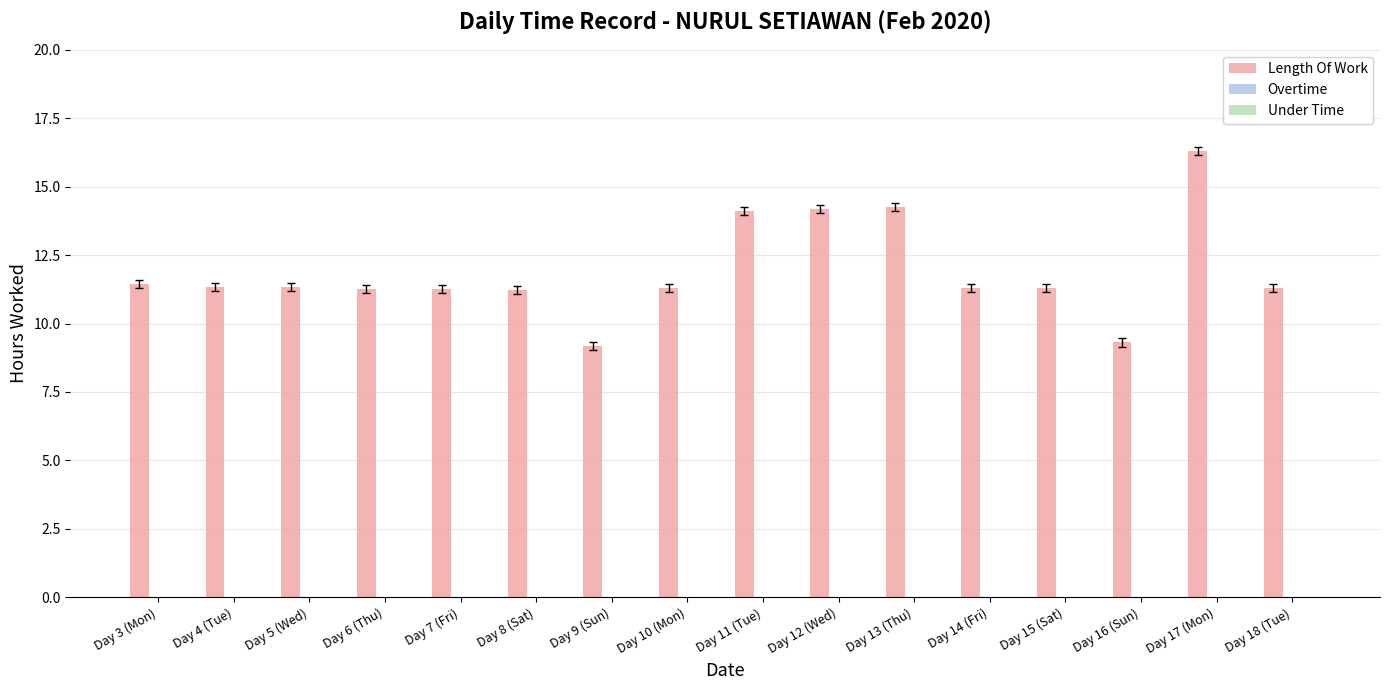

Between Day 16 (Sun) and Day 4 (Tue), which is larger?

Day 4 (Tue)